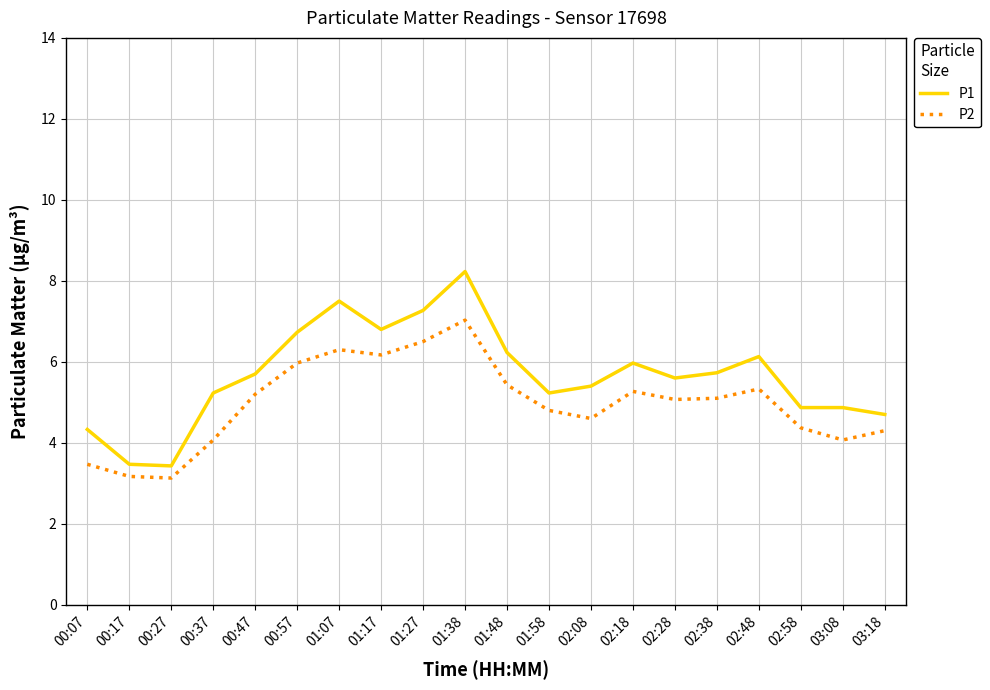

Which series has the largest range (max minus min)?

P1